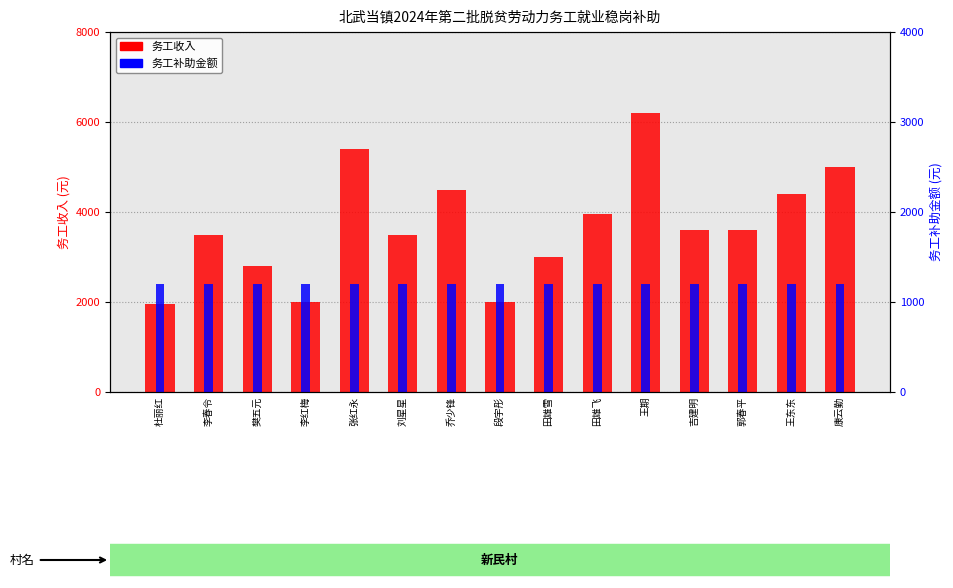

What is the difference between the highest and lowest values at 吉建明?

2400